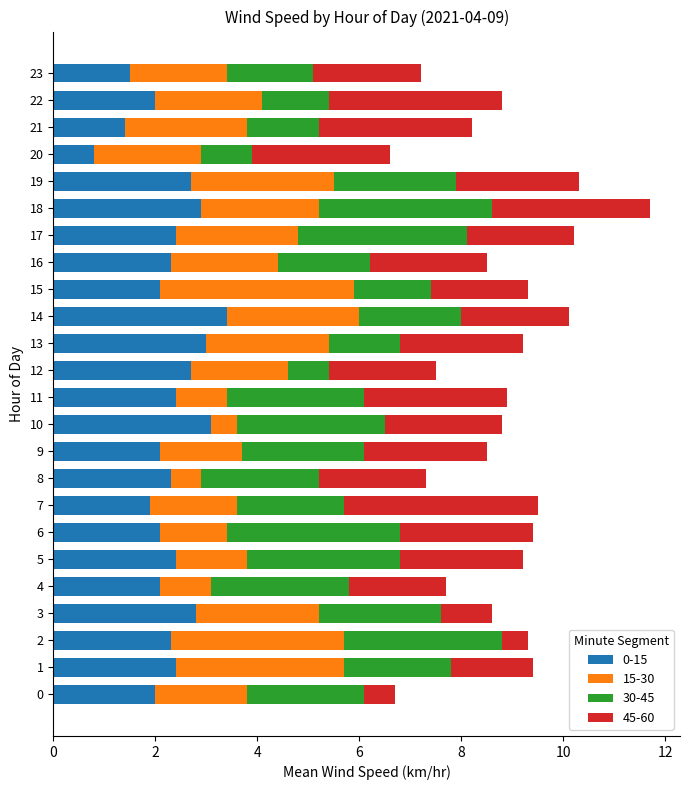

What is the difference between the 0-15 values at 16 and 18?

0.6